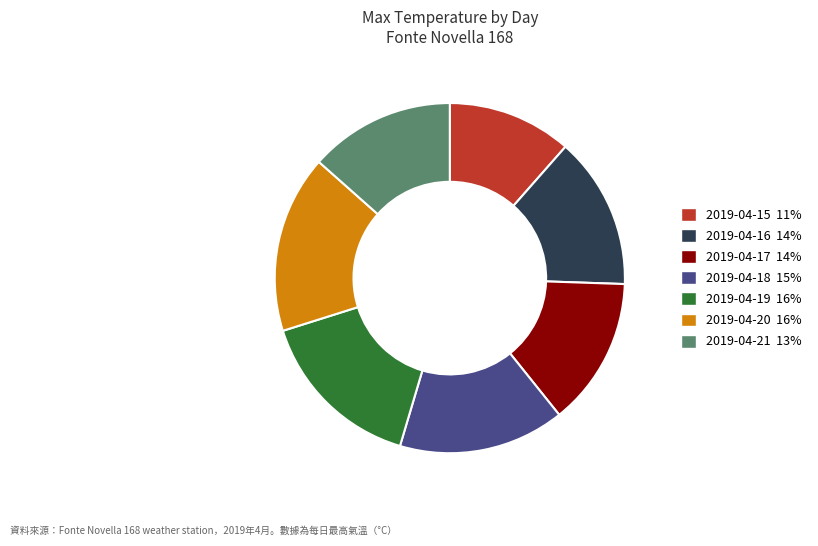

Which slice is the largest?

2019-04-20